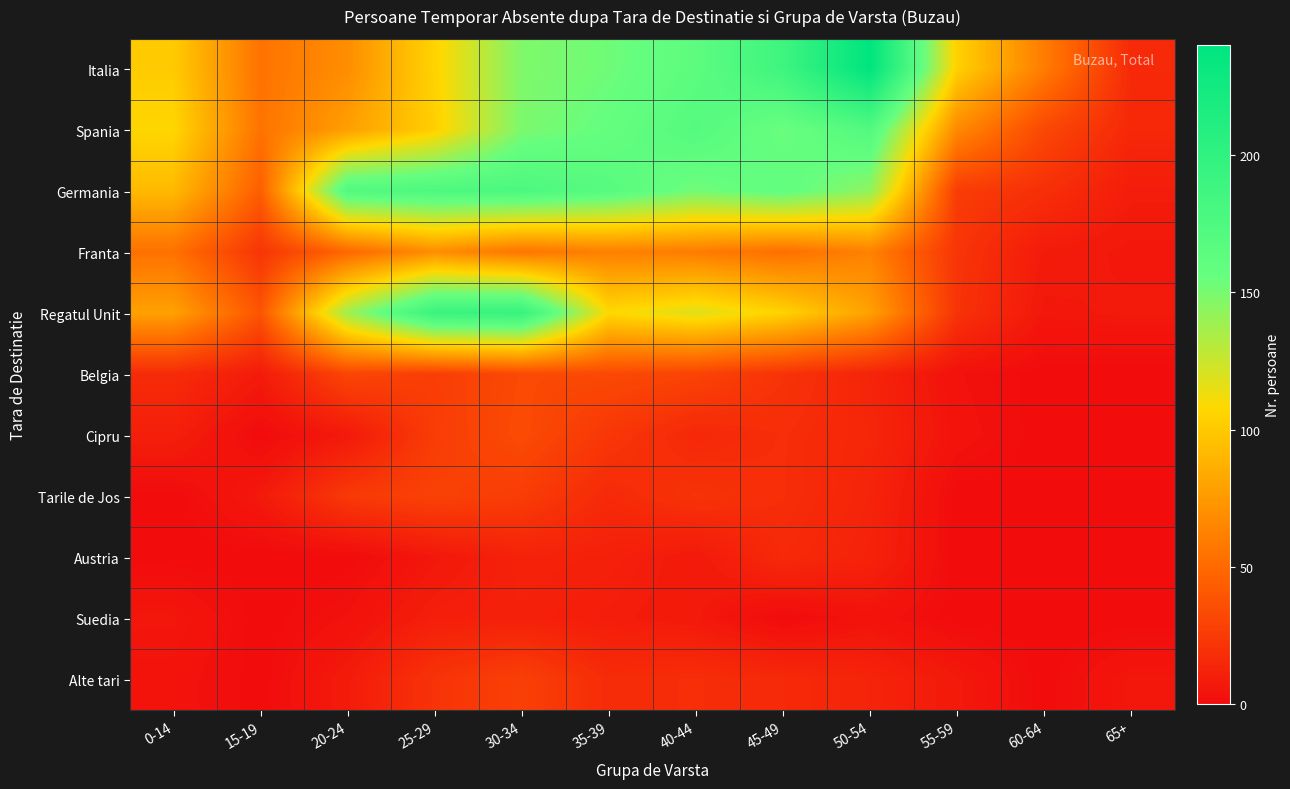

Reading left to right, transcribe all the data shown in this chart.

Italia: 0-14=101	15-19=55	20-24=69	25-29=105	30-34=148	35-39=153	40-44=163	45-49=188	50-54=240	55-59=104	60-64=60	65+=16
Spania: 0-14=107	15-19=55	20-24=78	25-29=103	30-34=149	35-39=157	40-44=170	45-49=154	50-54=172	55-59=67	60-64=32	65+=15
Germania: 0-14=92	15-19=44	20-24=172	25-29=176	30-34=177	35-39=168	40-44=152	45-49=160	50-54=143	55-59=26	60-64=19	65+=9
Franta: 0-14=54	15-19=22	20-24=49	25-29=69	30-34=56	35-39=62	40-44=60	45-49=53	50-54=63	55-59=22	60-64=8	65+=6
Regatul Unit: 0-14=79	15-19=39	20-24=138	25-29=192	30-34=194	35-39=108	40-44=118	45-49=105	50-54=79	55-59=21	60-64=6	65+=7
Belgia: 0-14=17	15-19=8	20-24=31	25-29=27	30-34=33	35-39=33	40-44=30	45-49=21	50-54=13	55-59=3	60-64=0	65+=0
Cipru: 0-14=10	15-19=0	20-24=7	25-29=26	30-34=34	35-39=23	40-44=15	45-49=18	50-54=14	55-59=4	60-64=0	65+=0
Tarile de Jos: 0-14=0	15-19=7	20-24=24	25-29=29	30-34=26	35-39=16	40-44=21	45-49=18	50-54=13	55-59=0	60-64=0	65+=0
Austria: 0-14=0	15-19=0	20-24=0	25-29=6	30-34=12	35-39=11	40-44=7	45-49=16	50-54=12	55-59=0	60-64=0	65+=0
Suedia: 0-14=6	15-19=0	20-24=3	25-29=10	30-34=11	35-39=9	40-44=7	45-49=0	50-54=4	55-59=0	60-64=0	65+=0
Alte tari: 0-14=4	15-19=0	20-24=8	25-29=21	30-34=28	35-39=17	40-44=18	45-49=16	50-54=13	55-59=7	60-64=0	65+=6